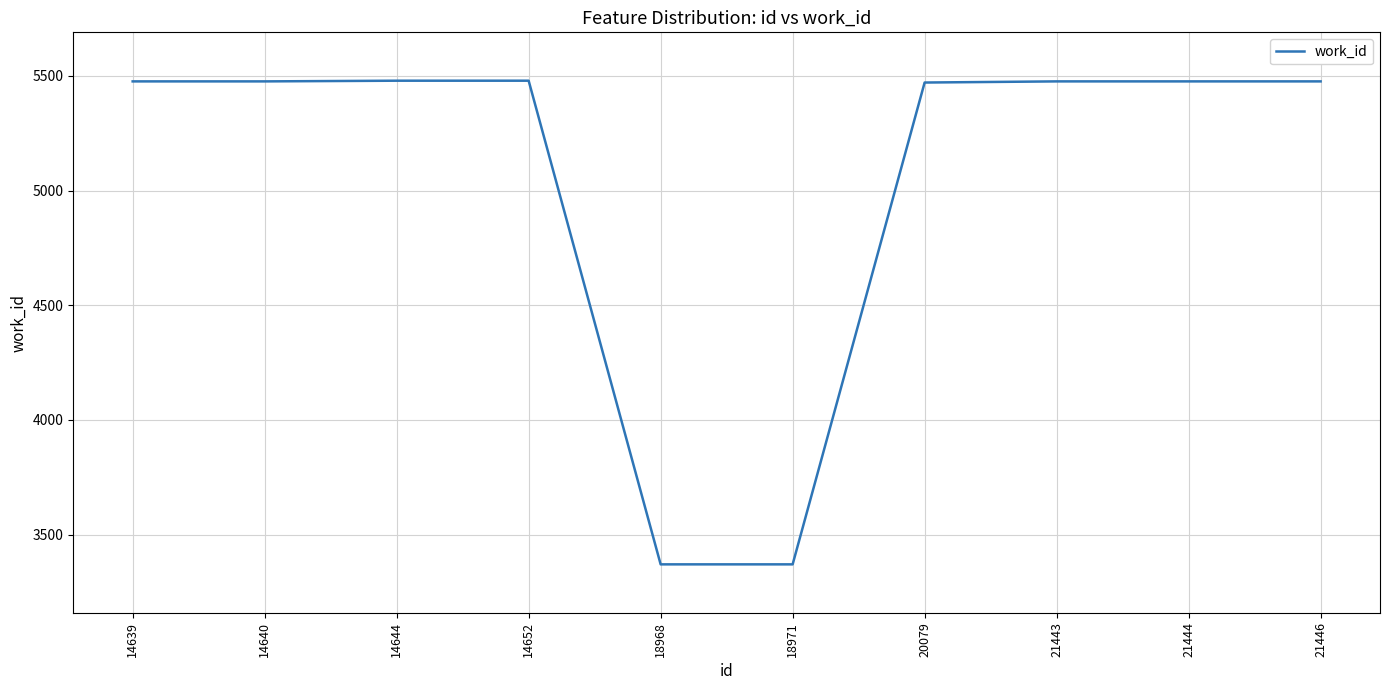

What is the minimum value shown in the chart?

3370